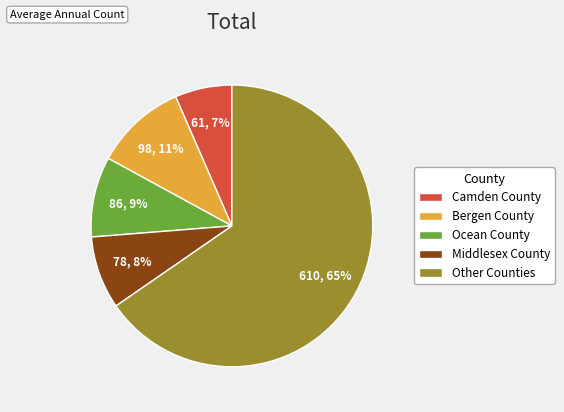

Between Bergen County and Other Counties, which is larger?

Other Counties